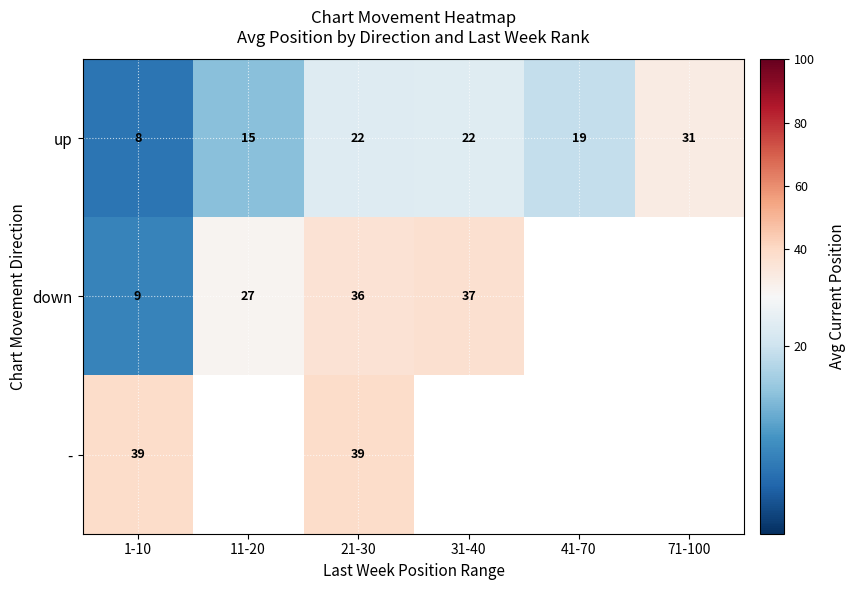

Rank the series at 1-10 from highest to lowest value.

-, down, up